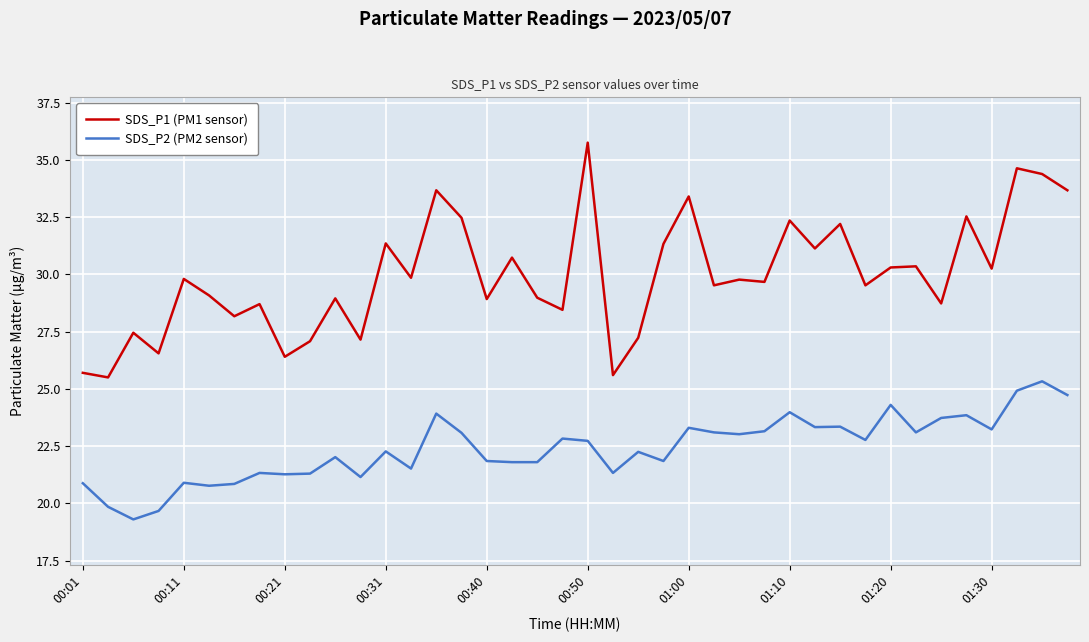

What is the difference between the maximum and minimum values in the SDS_P2 (PM2 sensor) series?

6.0